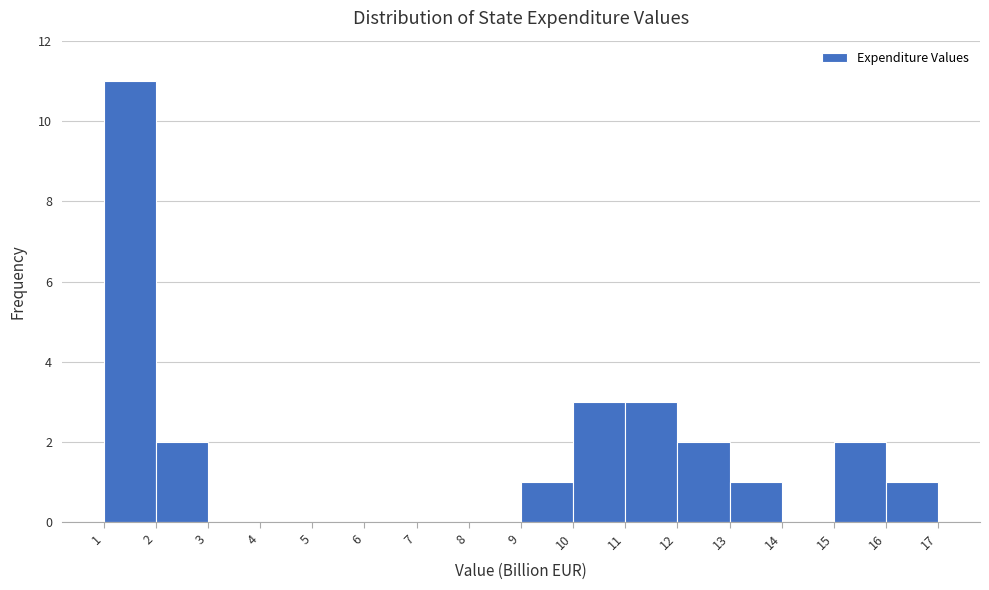

Which range on the x-axis has the tallest bar?

1 to 2